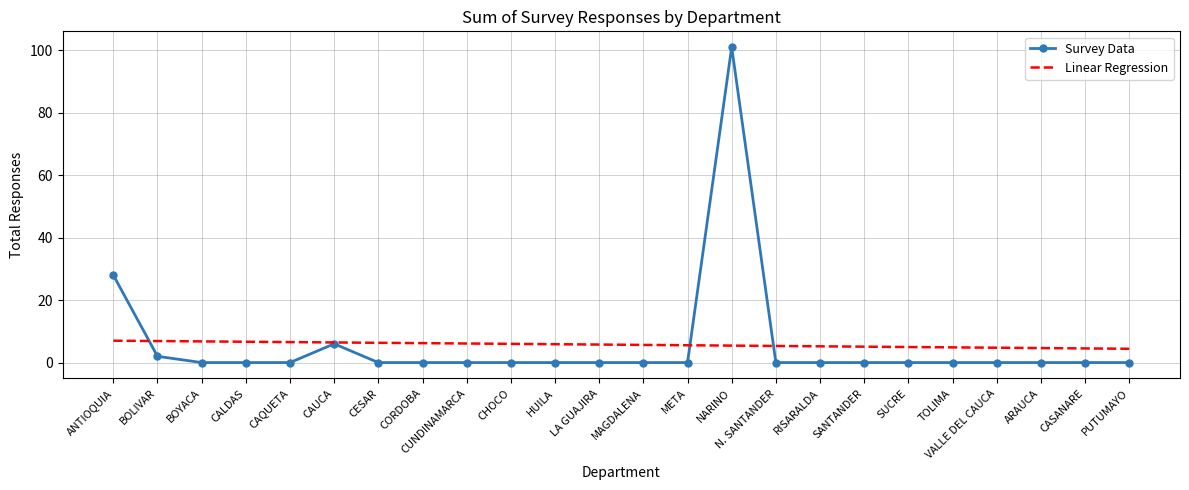

What position from the right is LA GUAJIRA?

13